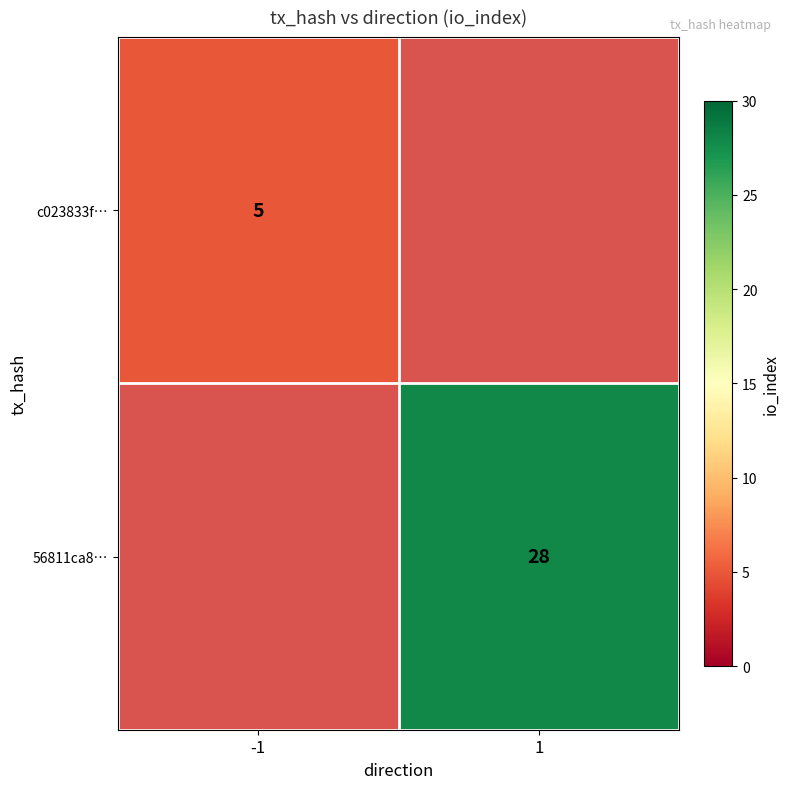

The c023833f… series shows 3 at -1. True or false?

False